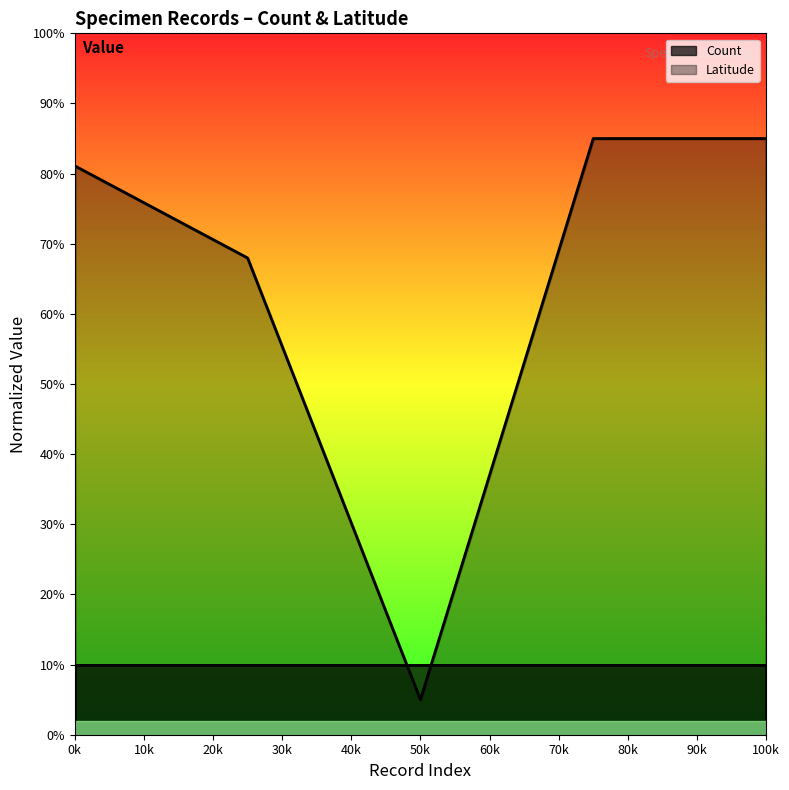

The chart shows a value of 126.5 at 0k. True or false?

False